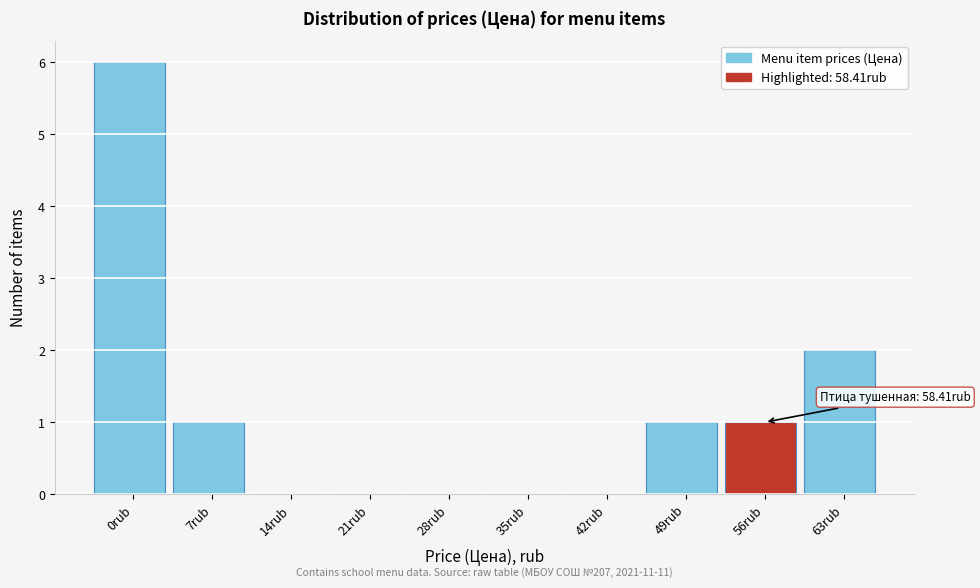

Reading left to right, extract all data points from this chart.

0rub=6	7rub=1	14rub=0	21rub=0	28rub=0	35rub=0	42rub=0	49rub=1	56rub=1	63rub=2